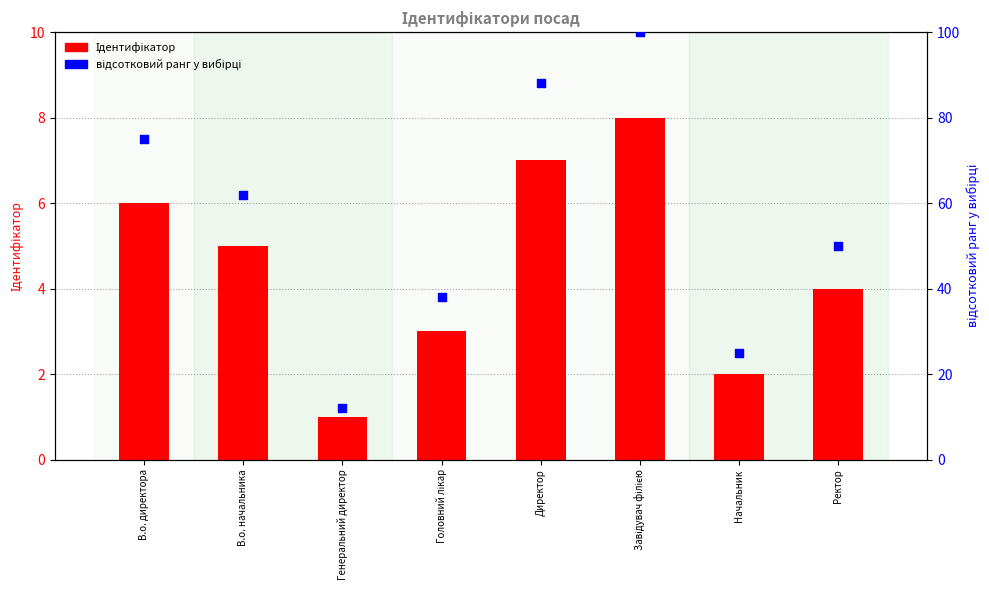

Which series has the largest total across all categories?

відсотковий ранг